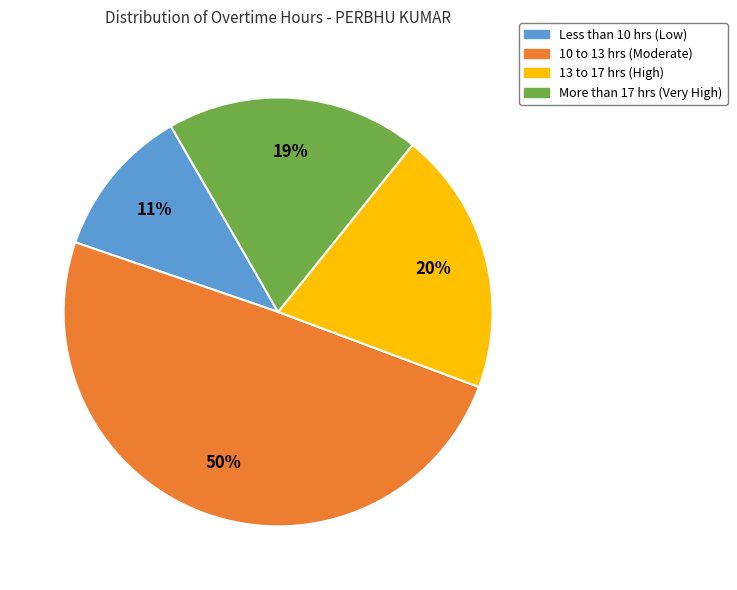

Does any single category account for the majority?

No